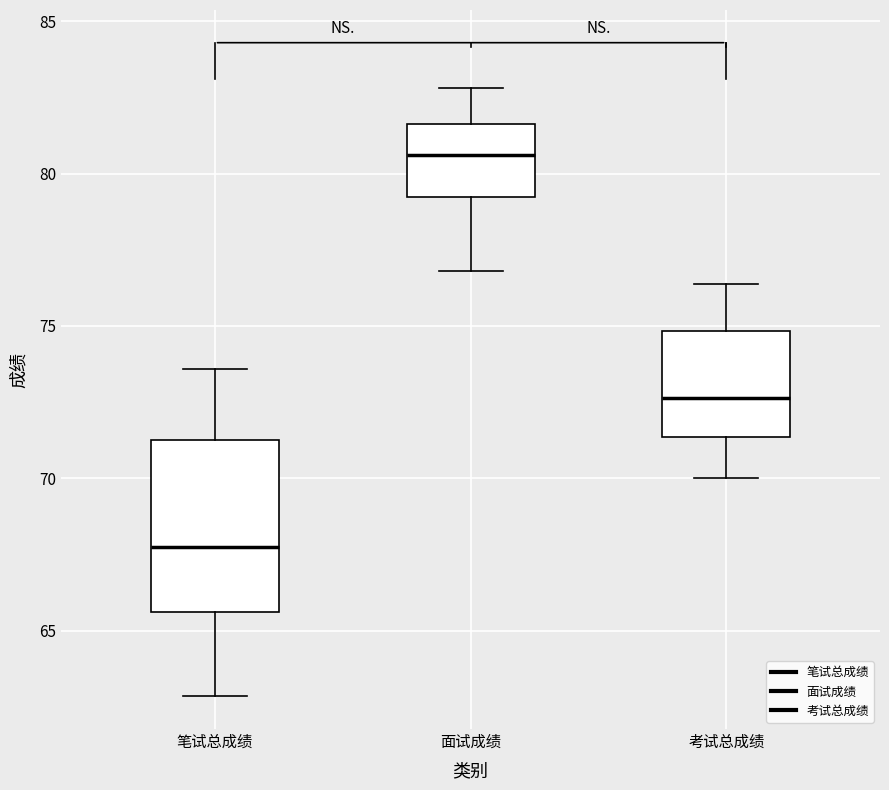

Which box has the highest median line?

面试成绩